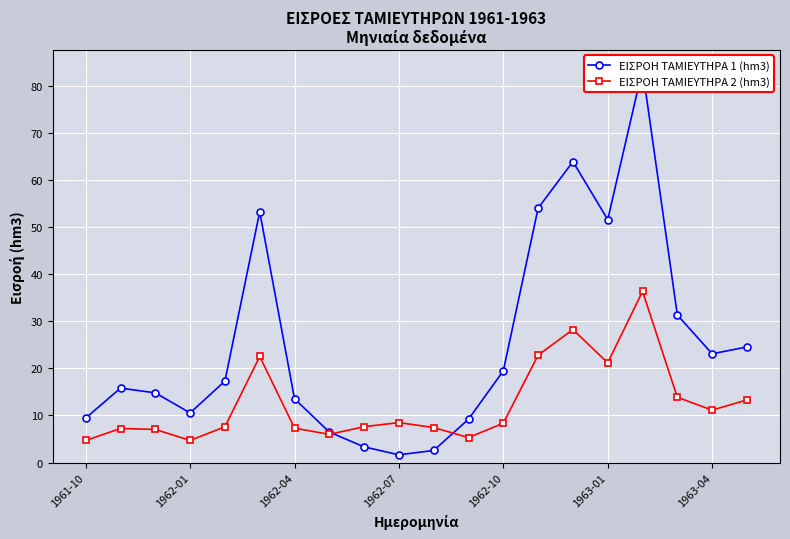

The ΕΙΣΡΟΗ ΤΑΜΙΕΥΤΗΡΑ 2 (hm3) series shows 1.8 at 1962-04. True or false?

False